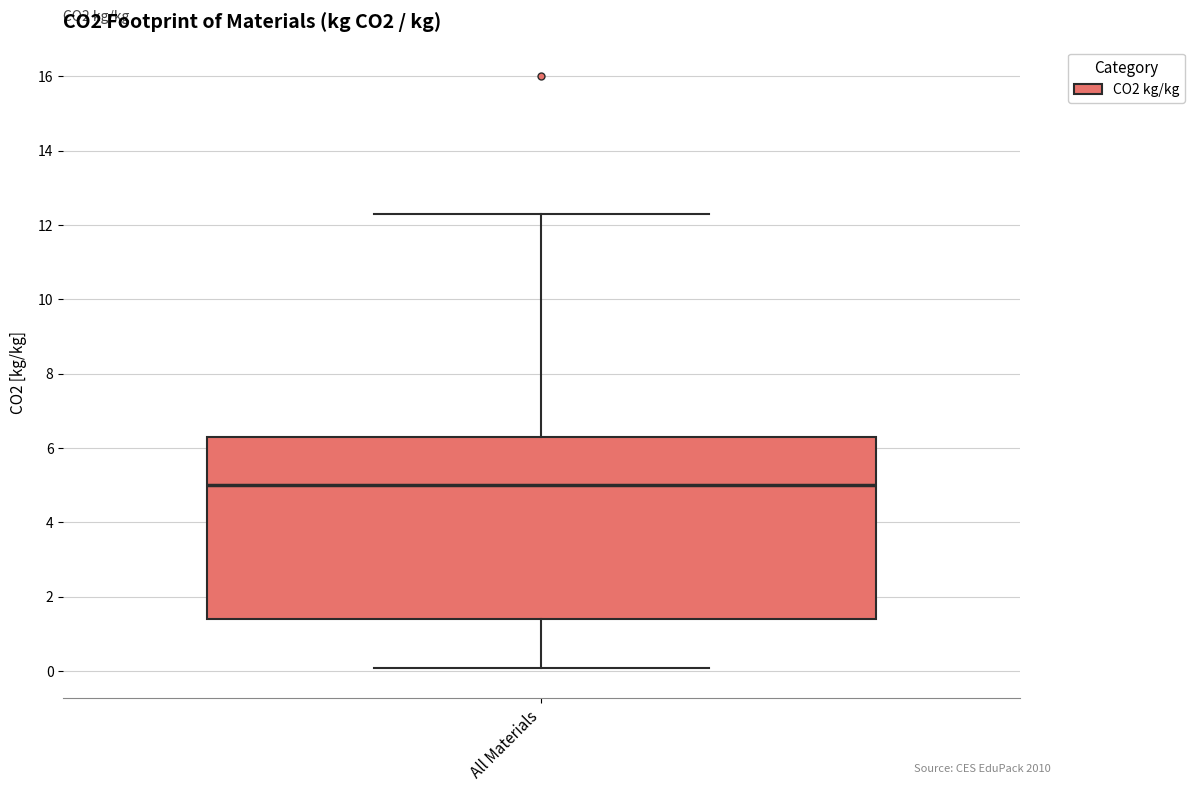

Read this box plot against the y-axis: the position of the median line, the range covered by the box, and the ends of both whiskers. The values are not printed on the chart, so give them approximately, as read against the axis.

median 5.0, box 1.4 to 6.4, whiskers 0.0 to 12.4